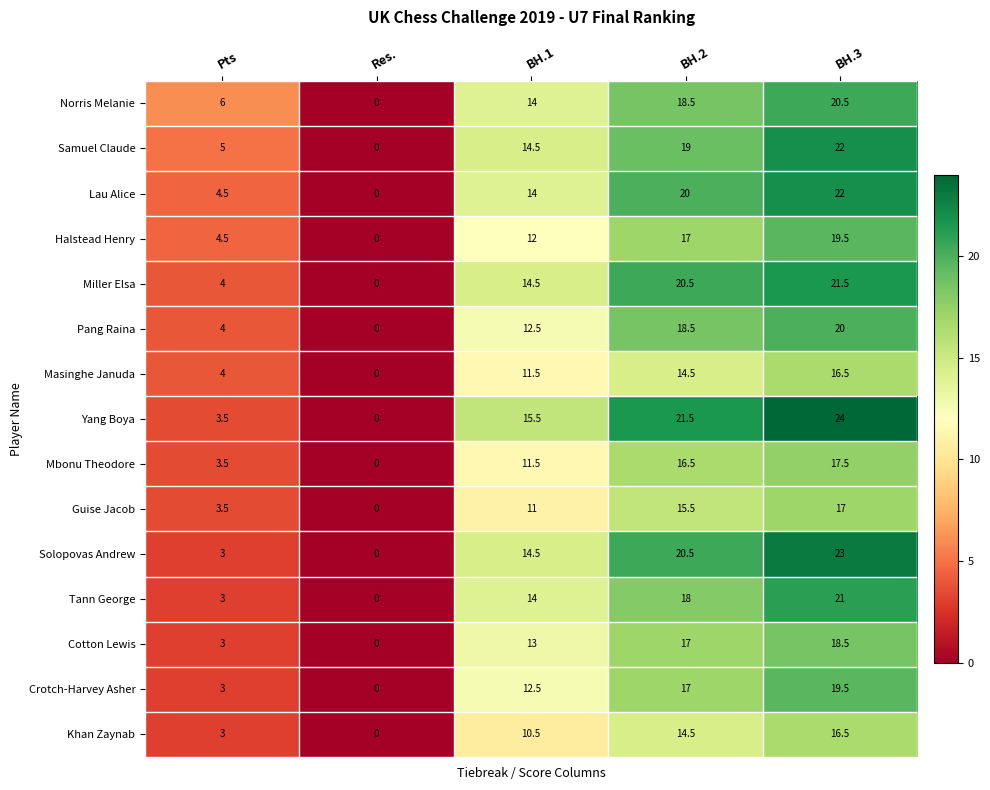

What is the difference between the highest and lowest values at BH.3?

7.5